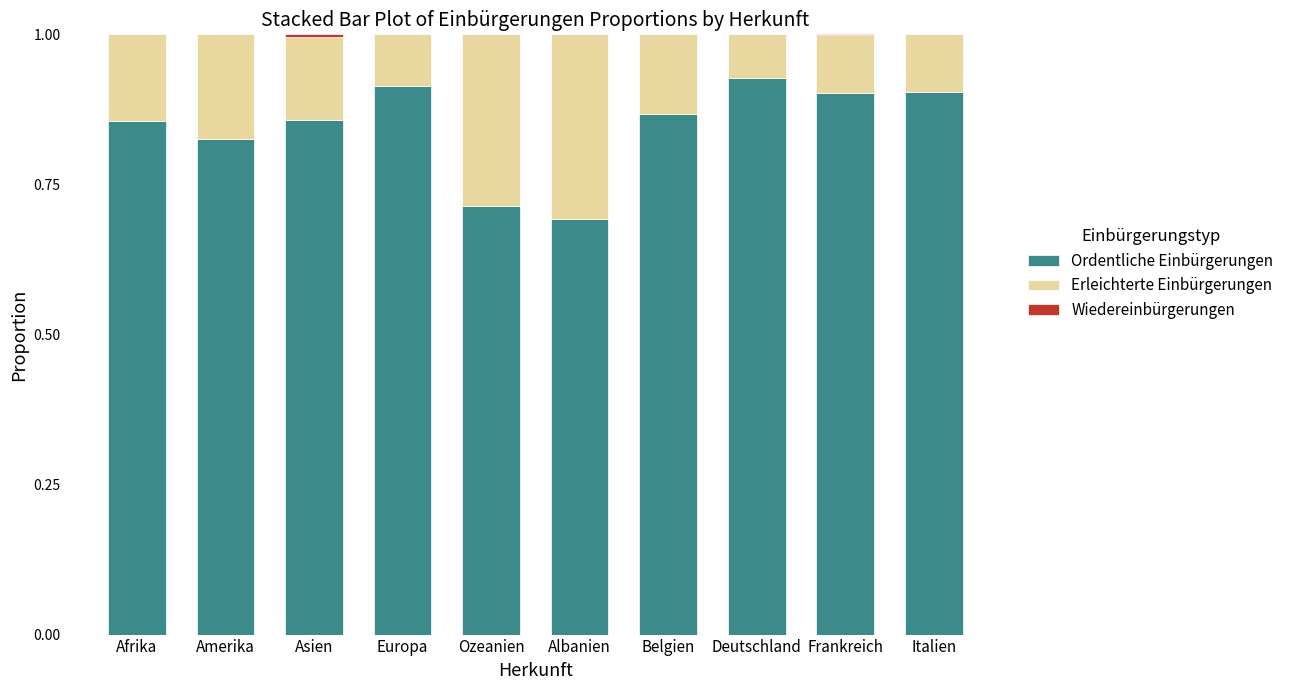

Is it true that Ordentliche Einbürgerungen equals 0.9 at Asien?

True